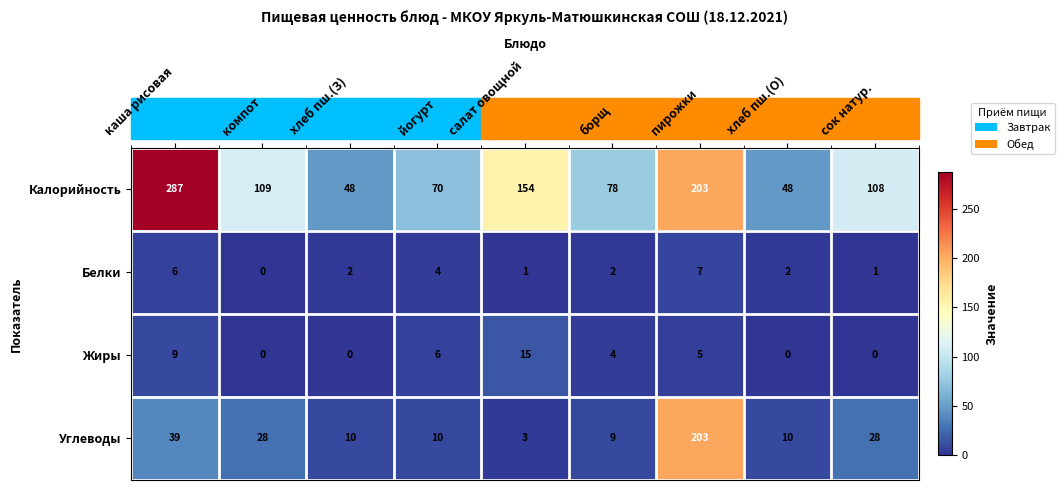

Between борщ and сок натур., which series saw the biggest shift?

Калорийность